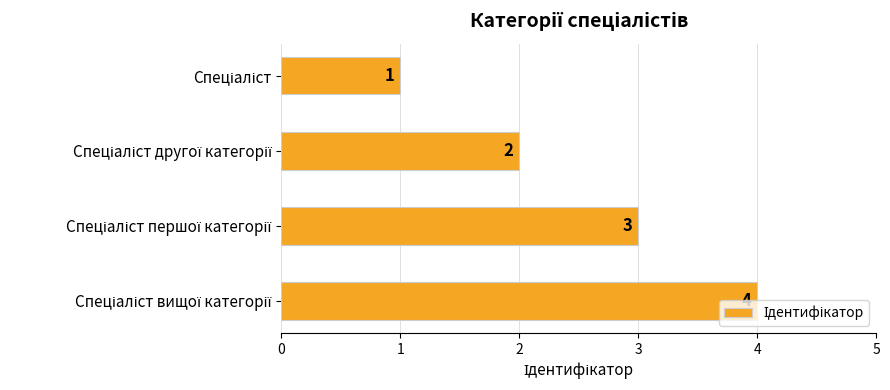

Count the values in the range 2 to 4.

3